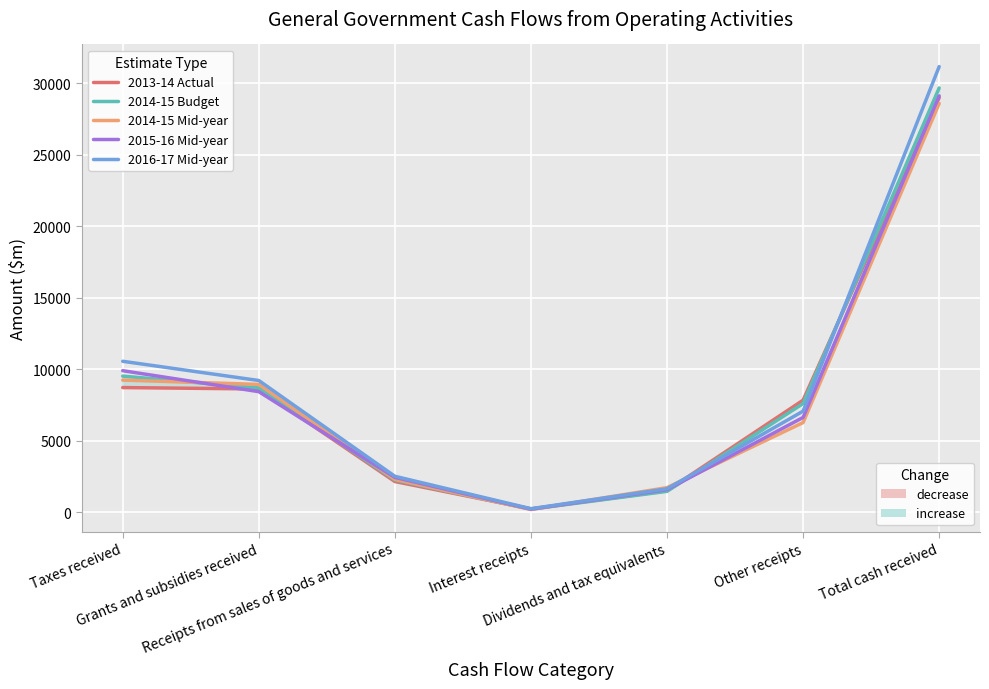

Rank the series at Receipts from sales of goods and services from lowest to highest value.

2013-14 Actual, 2014-15 Budget, 2014-15 Mid-year, 2015-16 Mid-year, 2016-17 Mid-year